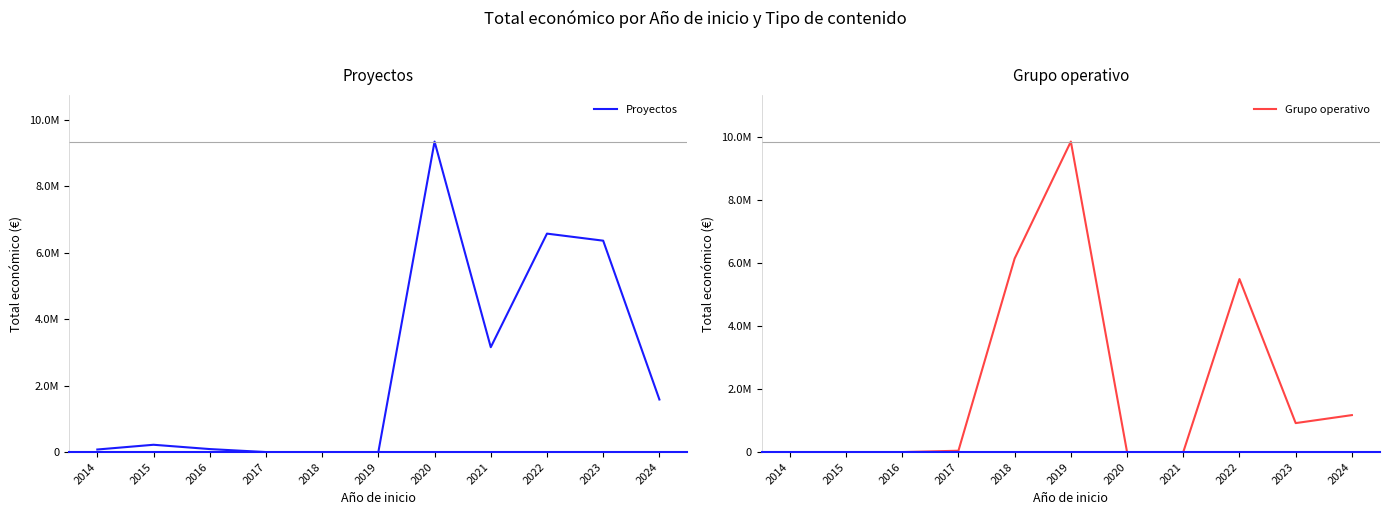

Rank the series by their average value, from highest to lowest.

Proyectos, Grupo operativo